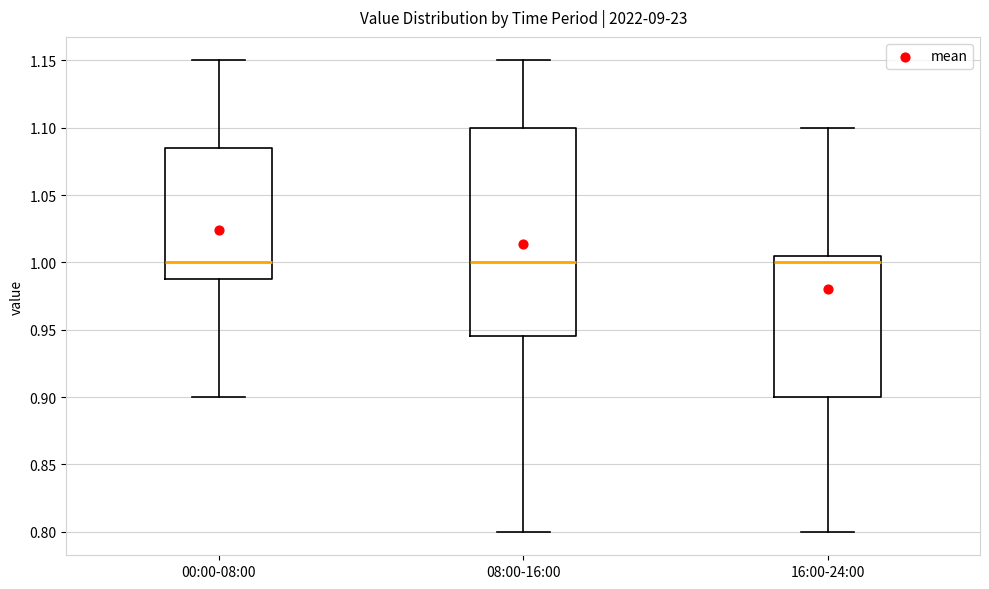

Comparing the boxes themselves (not the whiskers), which one is the tallest?

08:00-16:00